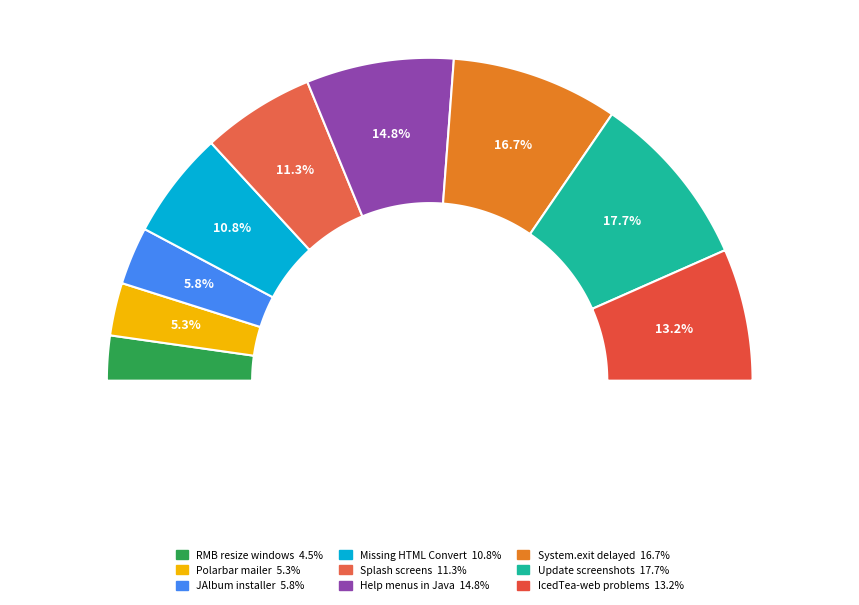

What is the ratio of the value at RMB can't be used to resize windows to the value at Problems using Help menus in Java apps?

0.3